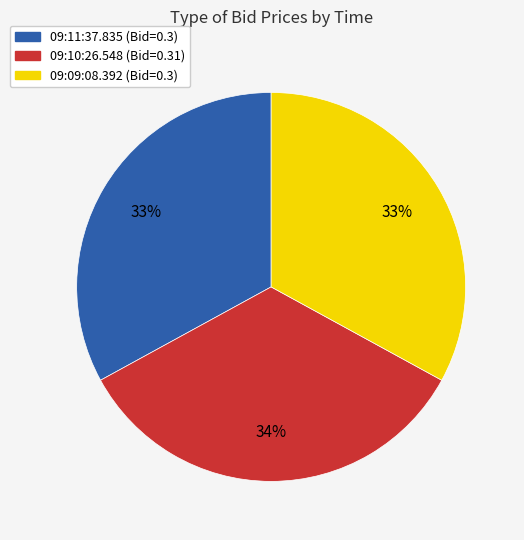

To the nearest percent, what portion does 09:09:08.392 represent?

33%